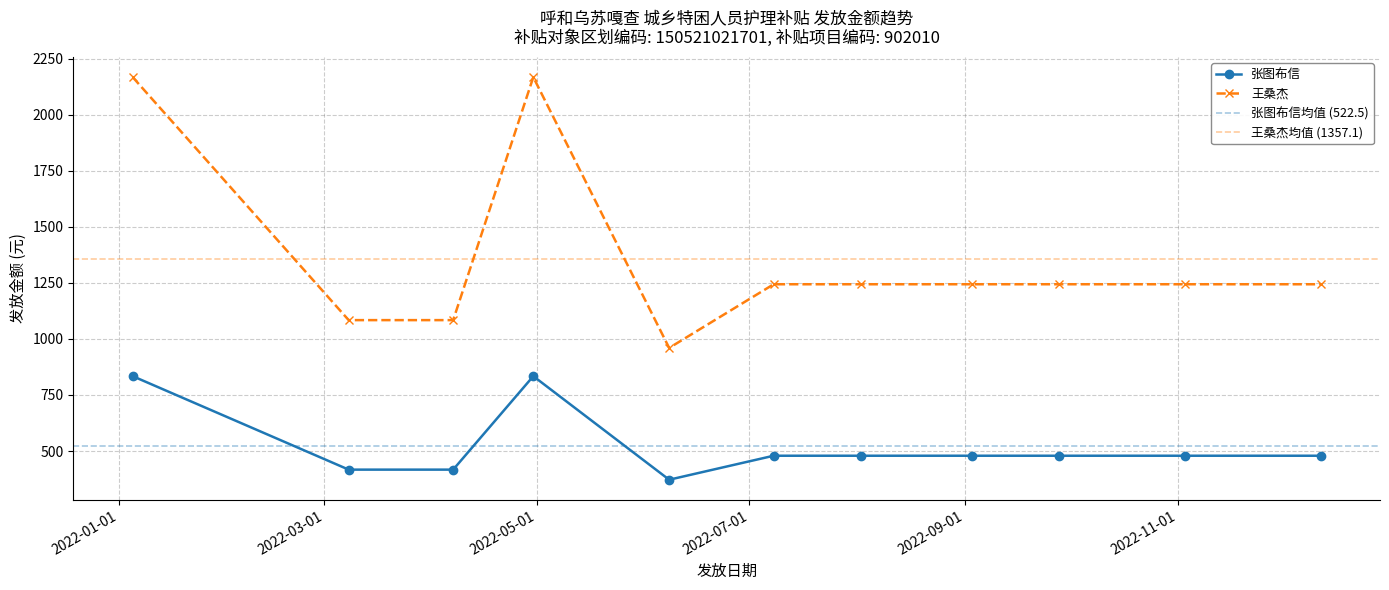

What is the minimum value for 张图布信?

372